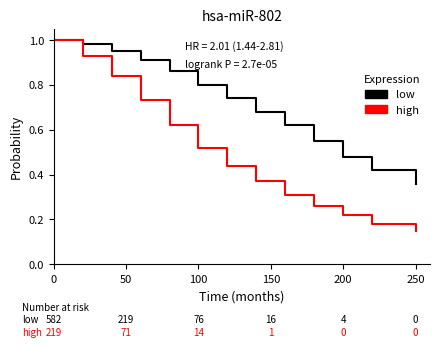

List the series in order of their overall mean, lowest first.

high, low